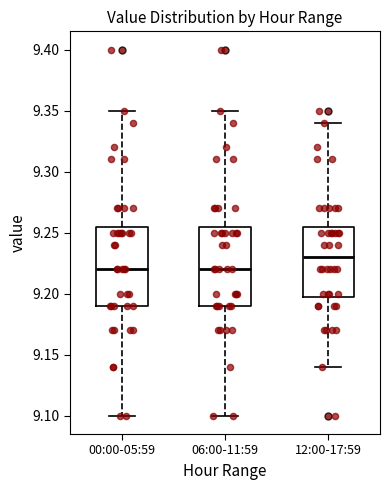

Reading left to right, read every box against the y-axis: the position of its median line, the range the box covers, and the ends of its whiskers. The values are not printed on the chart, so give them approximately, as read against the axis.

00:00-05:59: median 9.220, box 9.190 to 9.255, whiskers 9.100 to 9.350
06:00-11:59: median 9.220, box 9.190 to 9.255, whiskers 9.100 to 9.350
12:00-17:59: median 9.230, box 9.200 to 9.255, whiskers 9.140 to 9.340